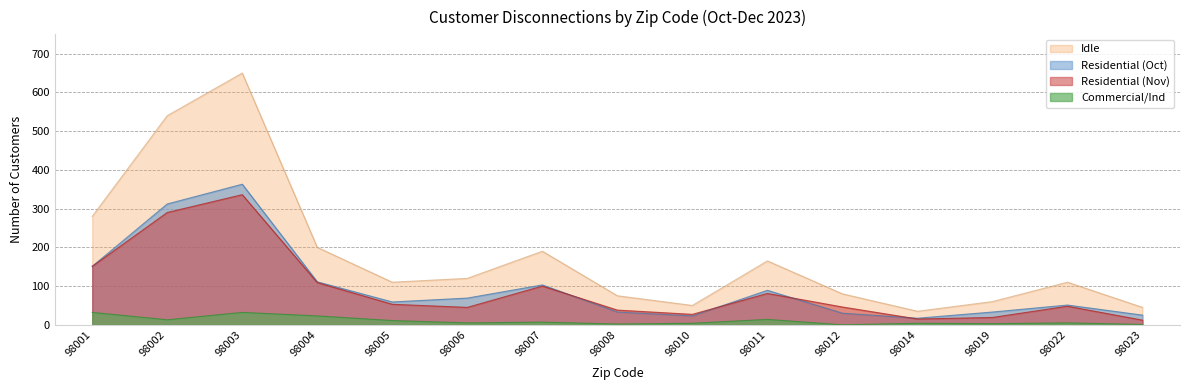

List the labels in order of Commercial/Ind (Oct) value, largest first.

98001, 98003, 98004, 98011, 98002, 98005, 98007, 98006, 98022, 98010, 98014, 98019, 98008, 98023, 98012